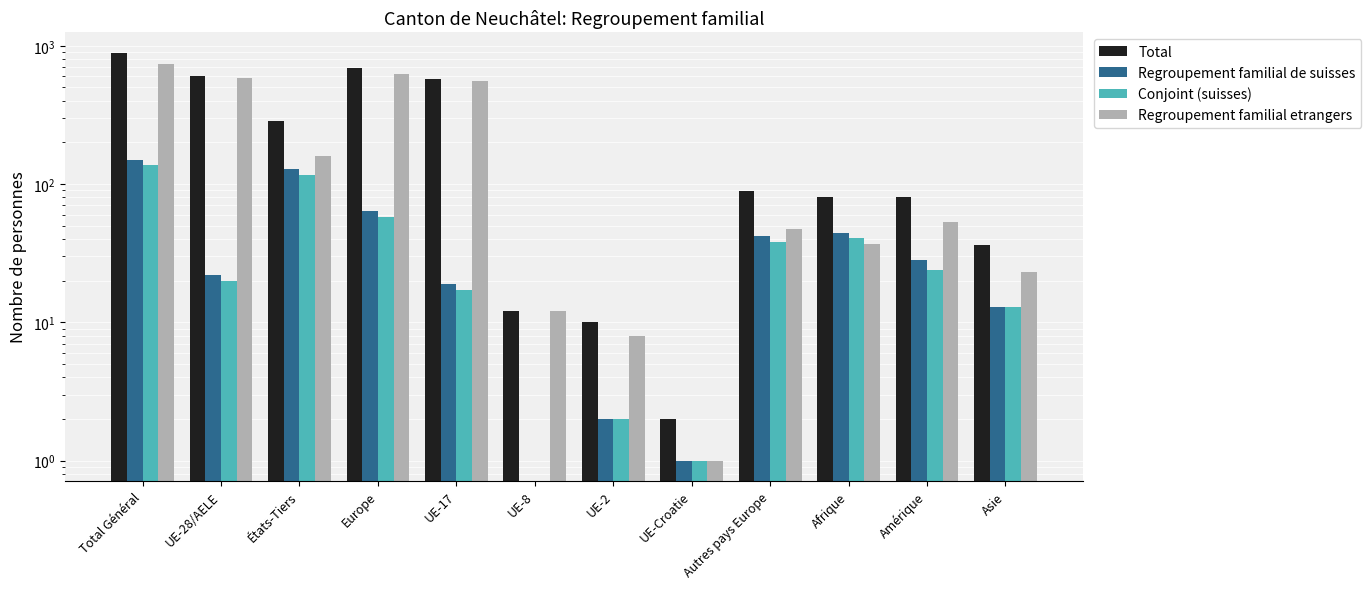

What is the spread (max minus min) of values at États-Tiers?

171